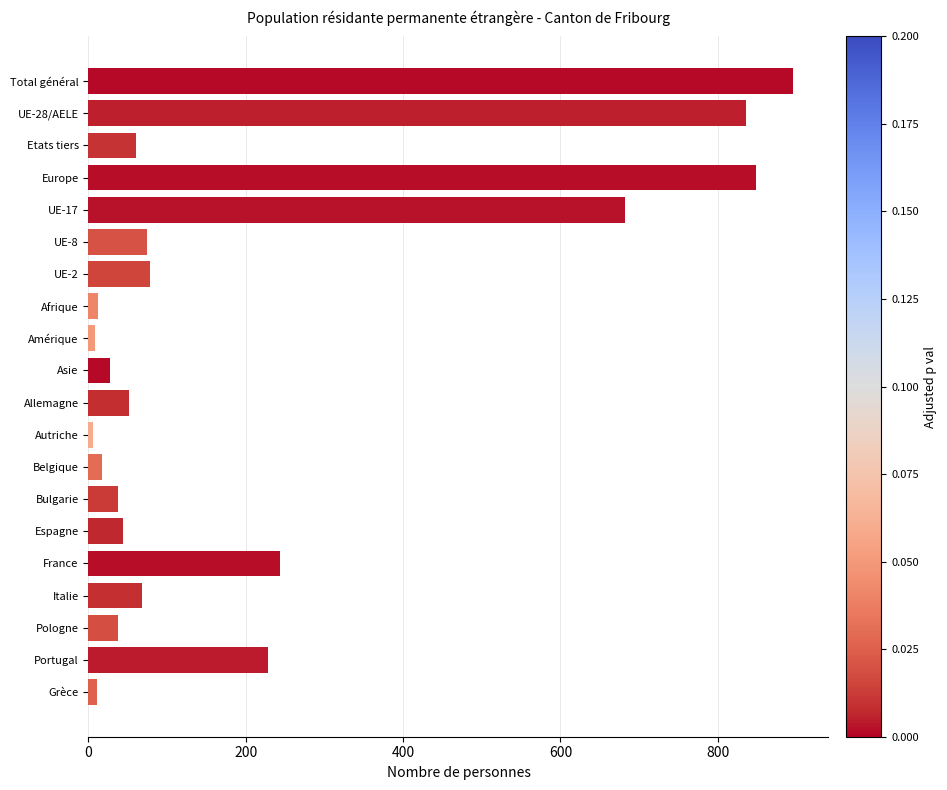

Between Portugal and Afrique, which is larger?

Portugal